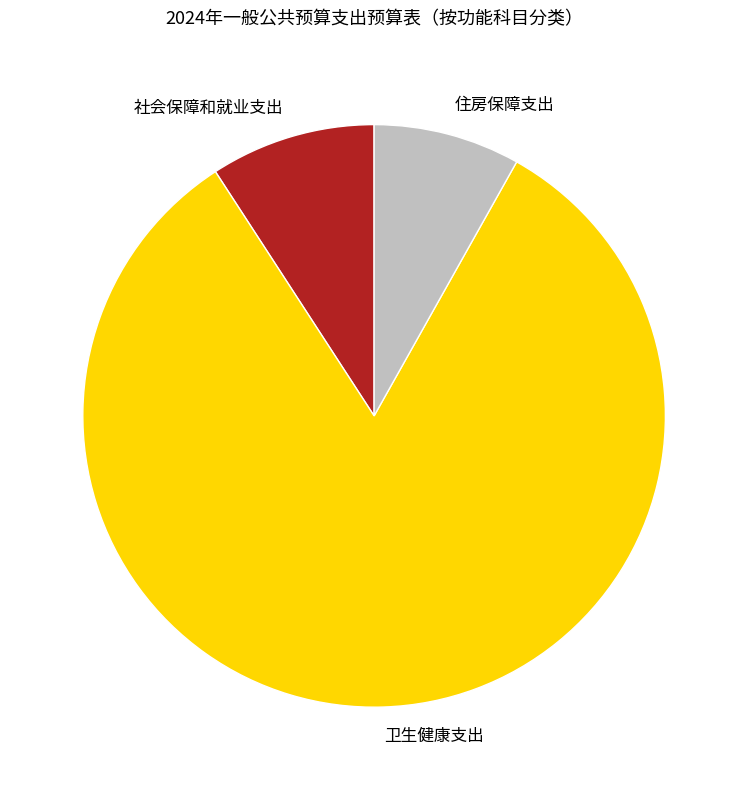

What is the ratio of the value at 卫生健康支出 to the value at 社会保障和就业支出?

9.0